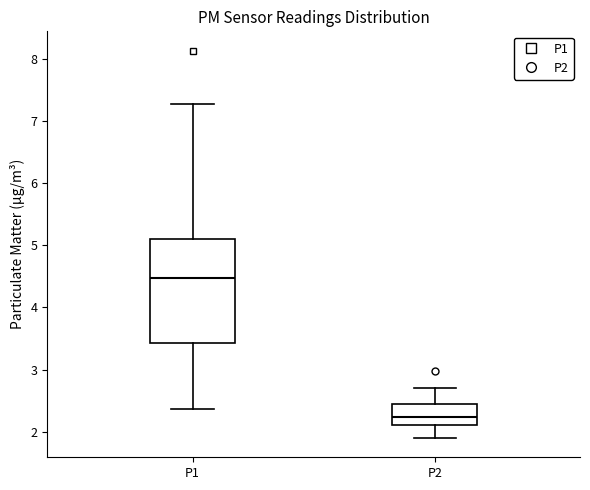

Reading left to right, read every box against the y-axis: the position of its median line, the range the box covers, and the ends of its whiskers. The values are not printed on the chart, so give them approximately, as read against the axis.

P1: median 4.5, box 3.4 to 5.1, whiskers 2.4 to 7.3
P2: median 2.2, box 2.1 to 2.4, whiskers 1.9 to 2.7